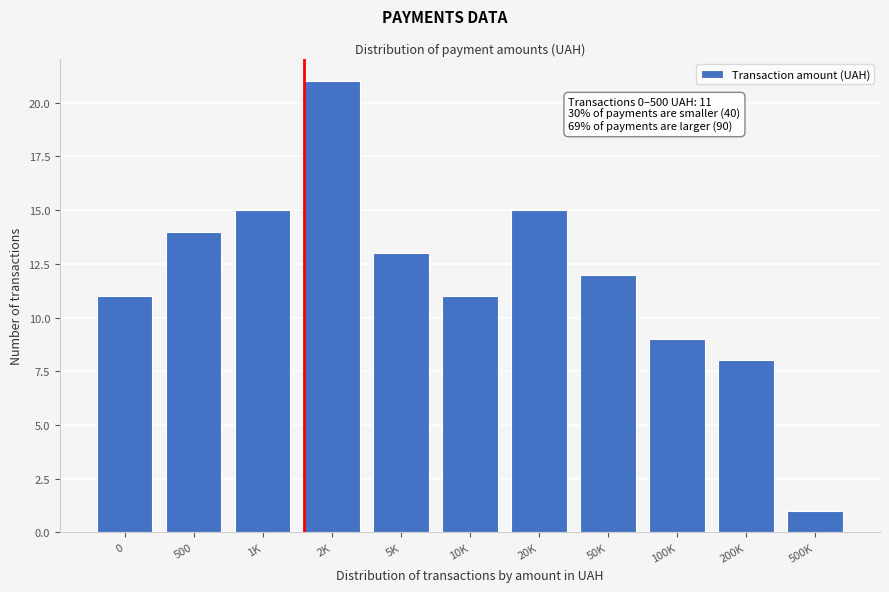

Reading left to right, list all the values displayed in this chart.

11	14	15	21	13	11	15	12	9	8	1